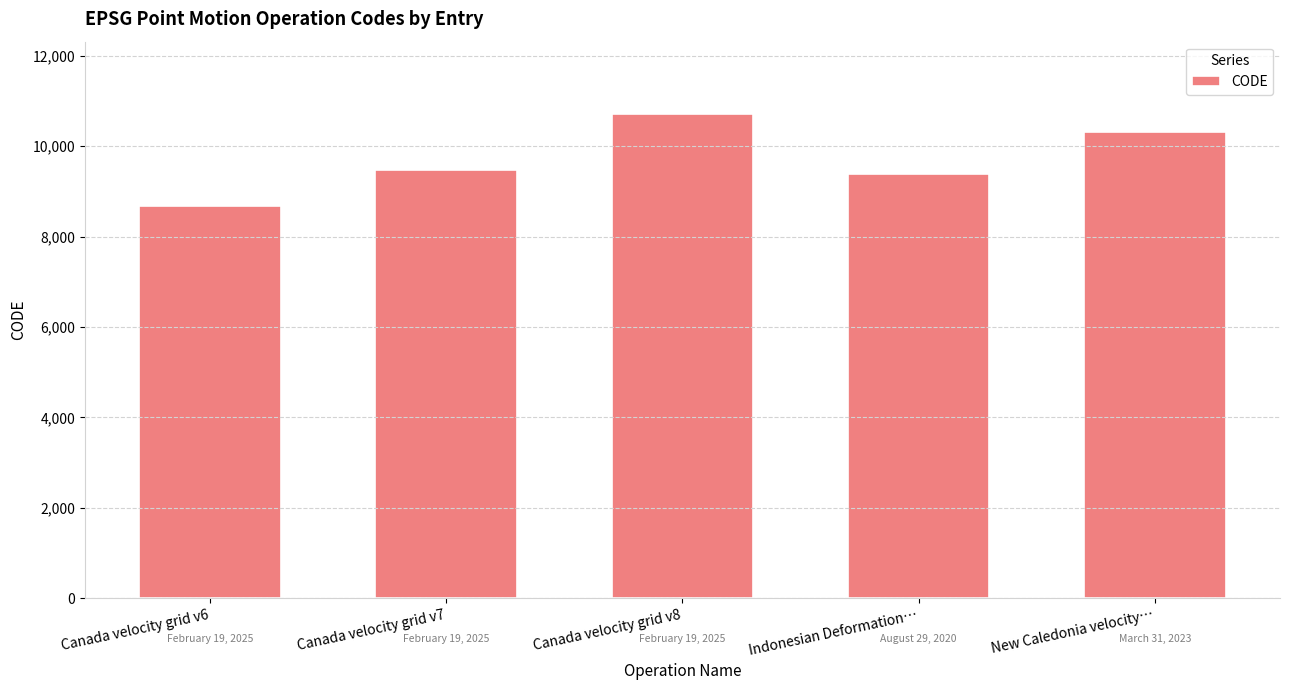

What is the change in value from Canada velocity grid v8 to New Caledonia velocity…?

-384